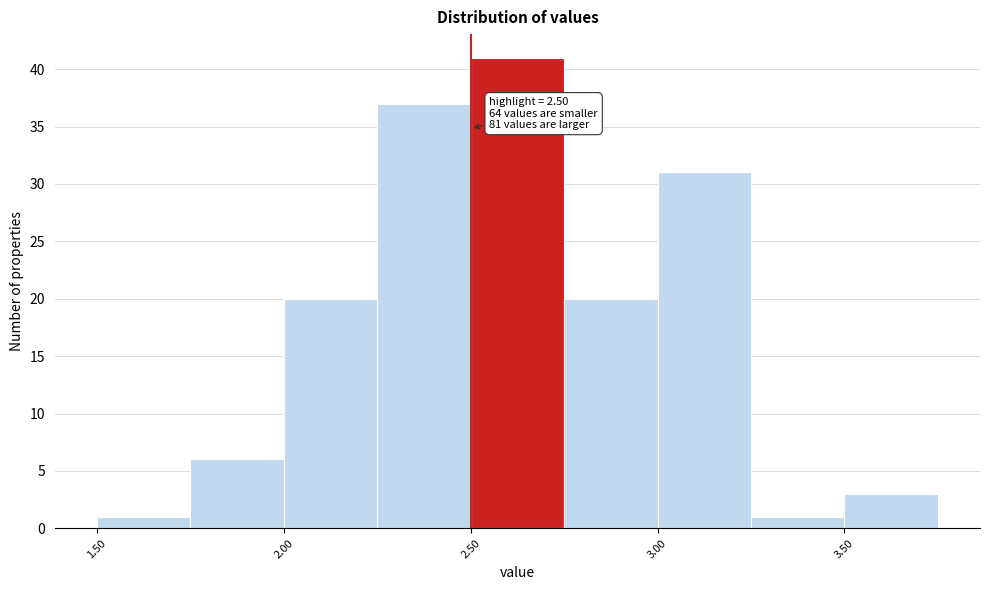

Which range on the x-axis has the tallest bar?

2.50 to 2.75